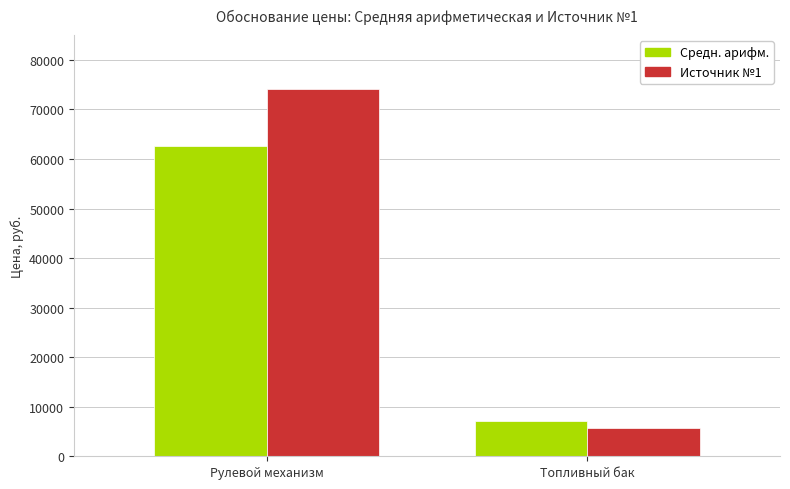

Does the chart contain stacked bars?

No